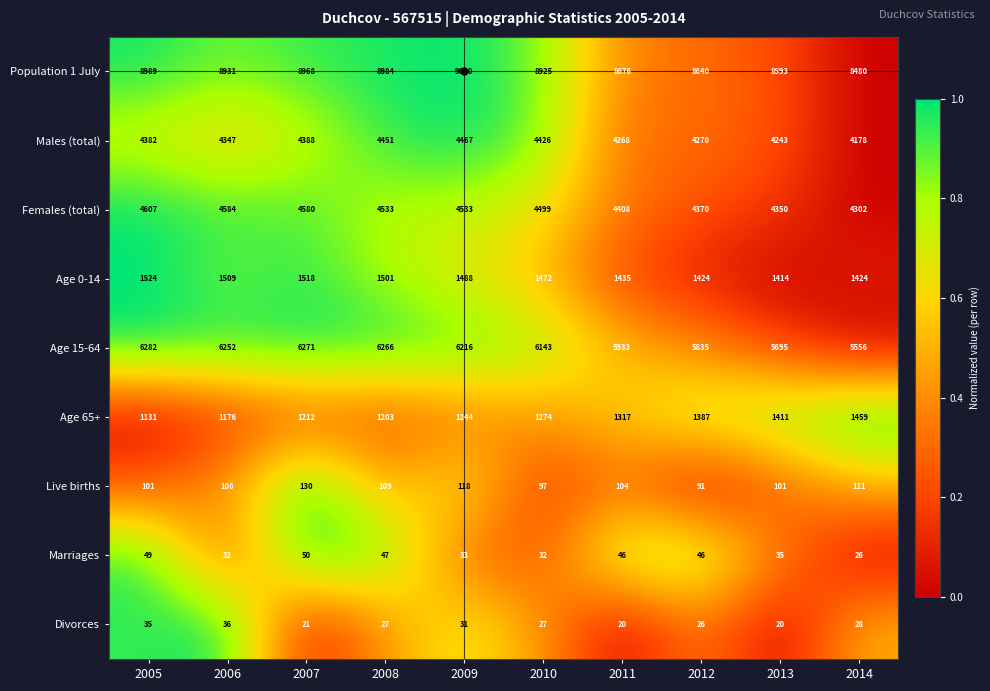

How many distinct data groups are displayed?

9